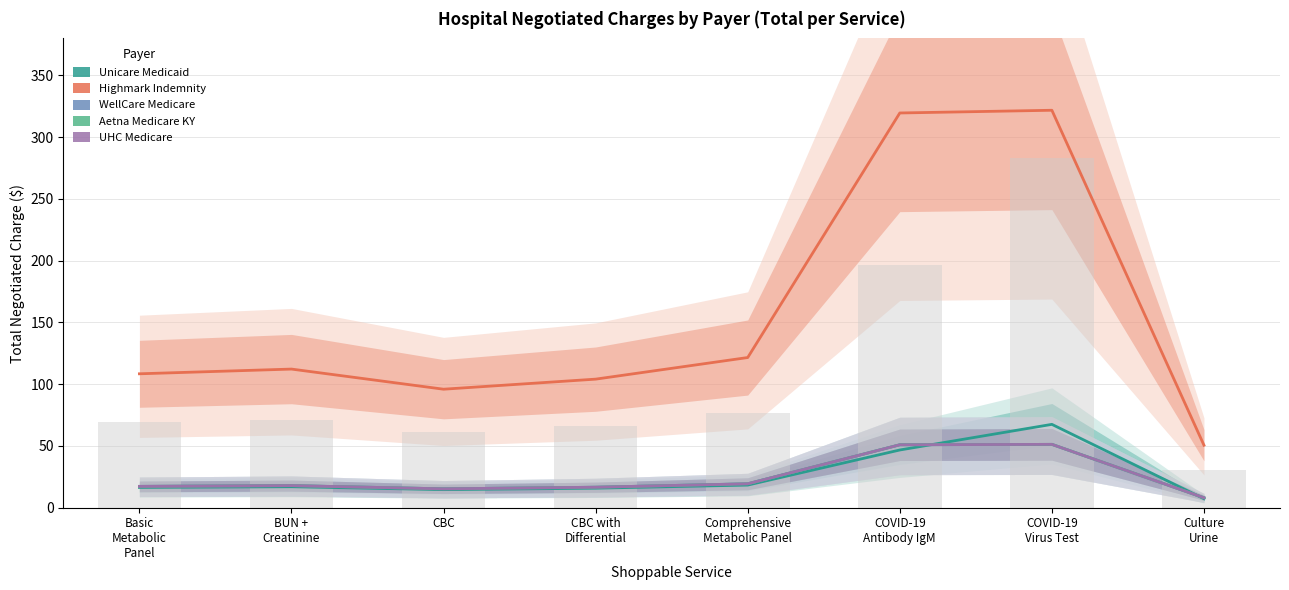

What is the label of the 8th bar from the right?

Basic
Metabolic
Panel